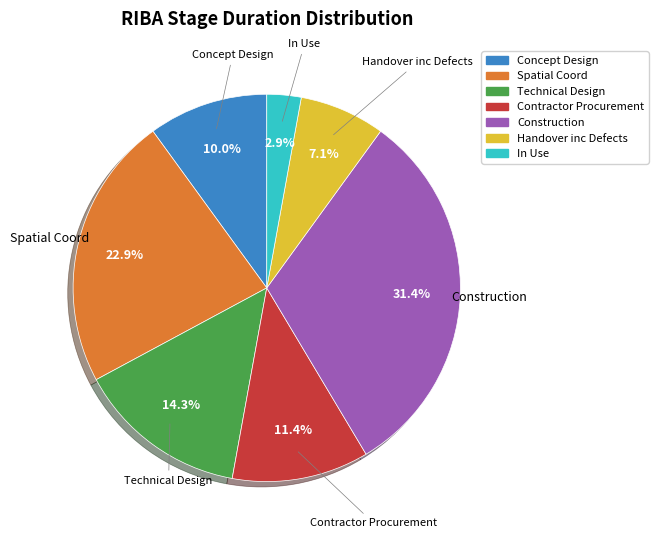

True or false: Construction accounts for 31% of the total.

True